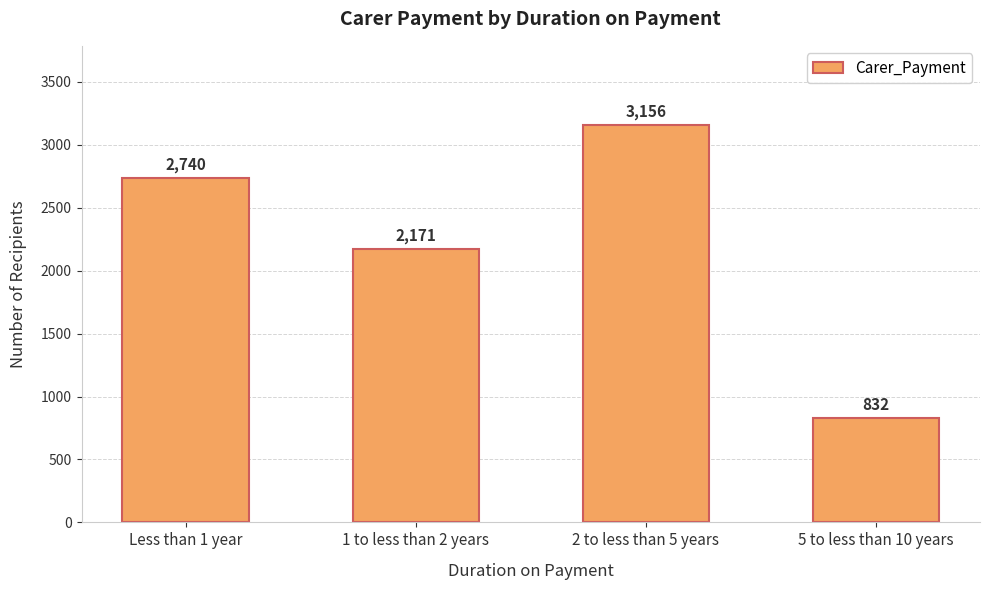

How many categories are shown in the chart?

4